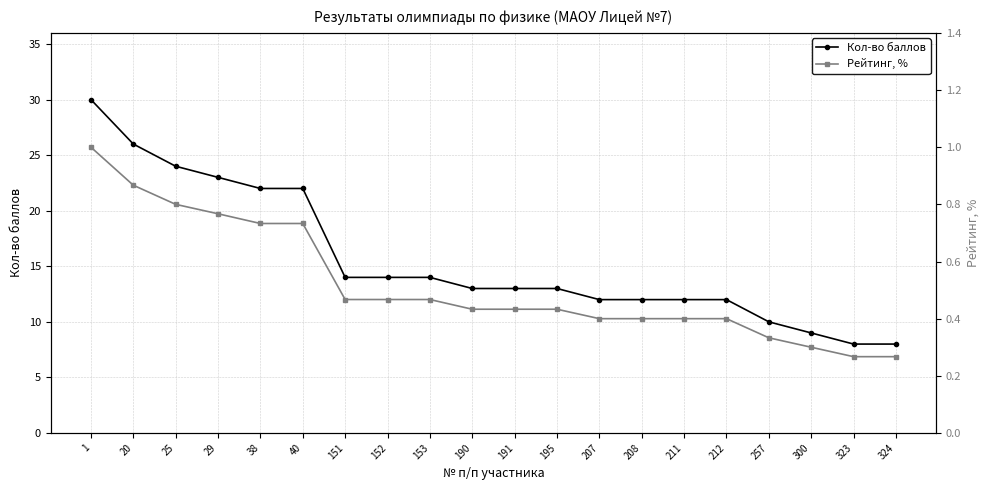

What is the sum of all Кол-во баллов values?

311